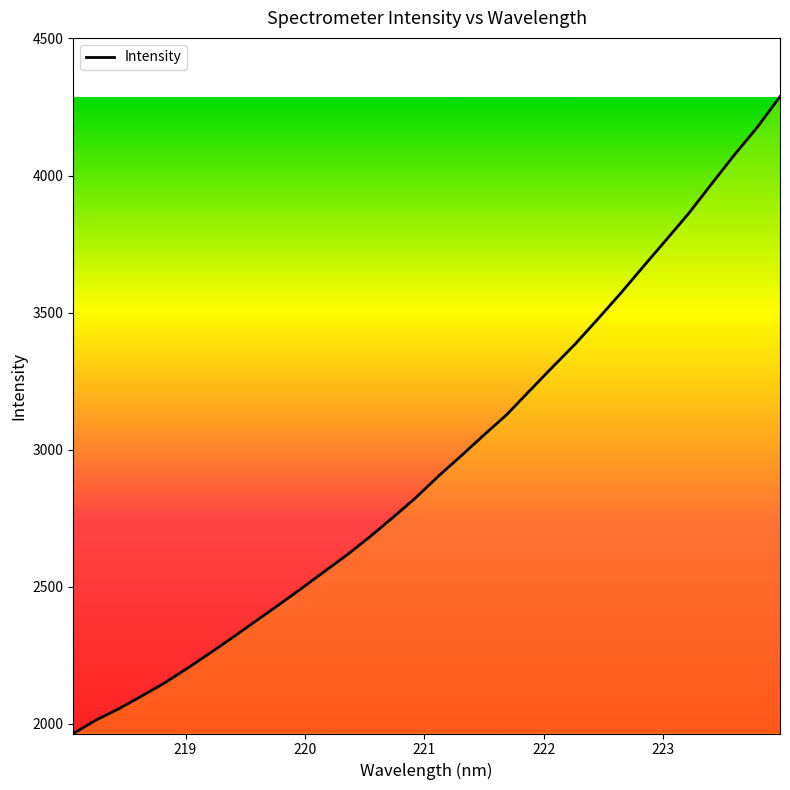

What is the difference between the maximum and minimum values?

2323.1